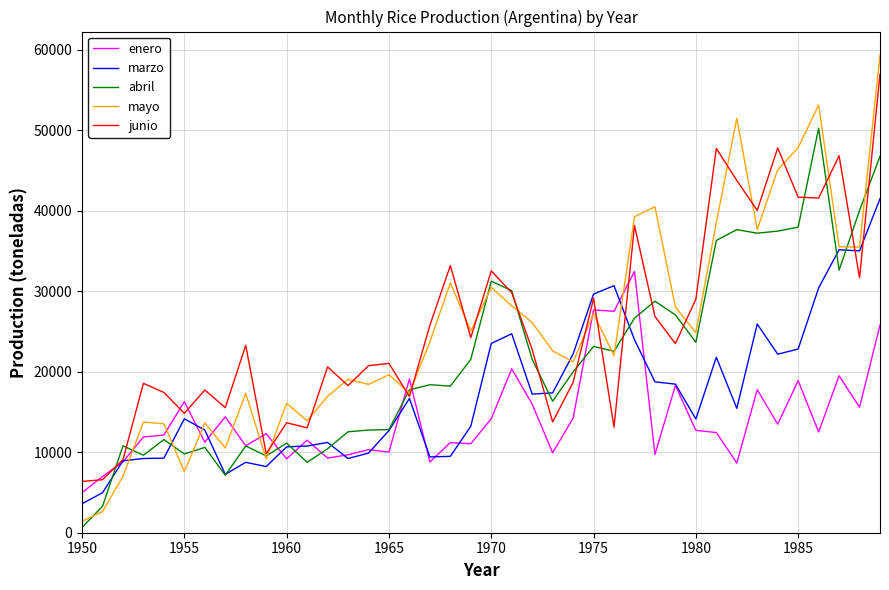

True or false: mayo and enero cross at least once.

True